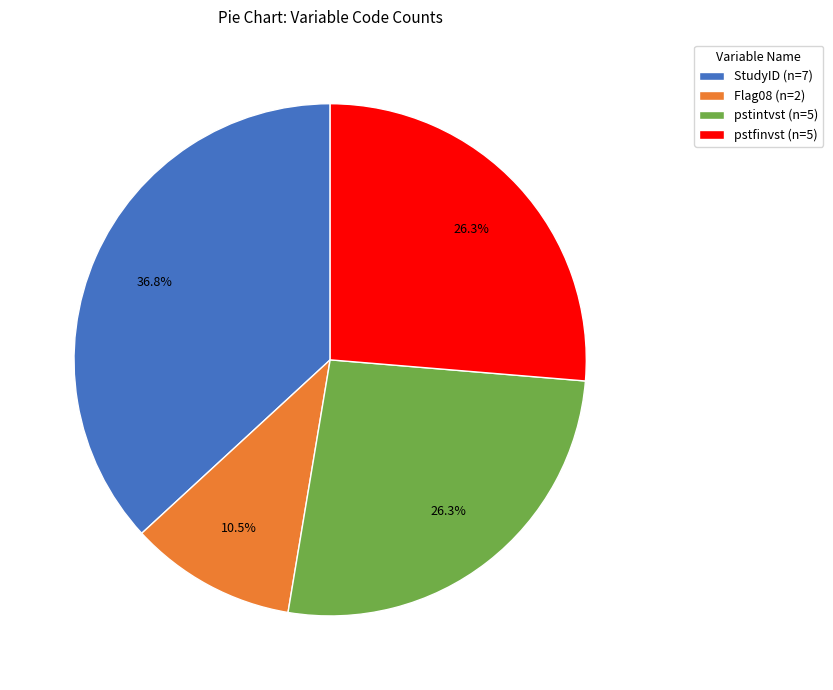

The pstintvst slice represents 14% of the pie. True or false?

False